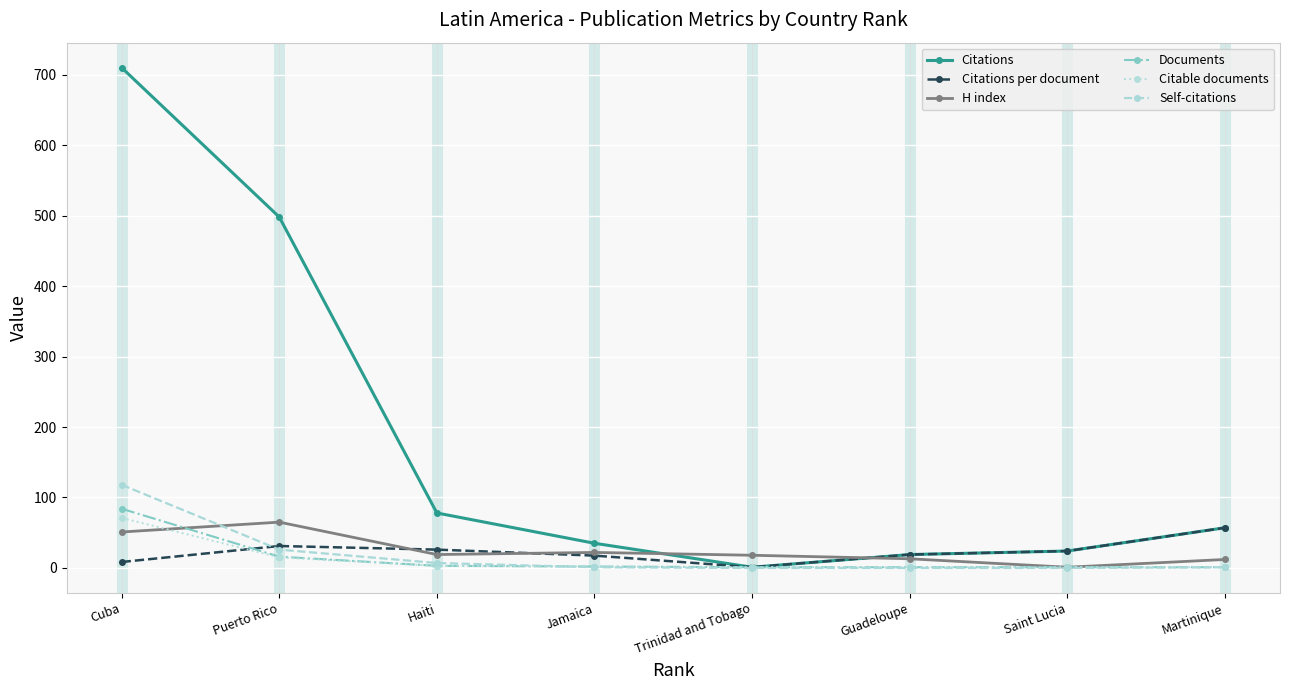

The Self-citations series shows 158.7 at Cuba. True or false?

False